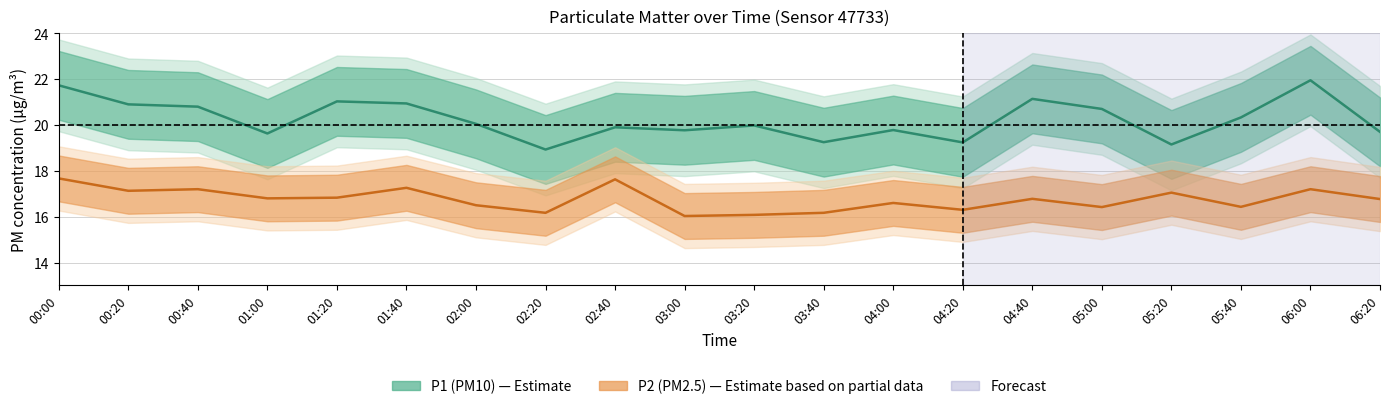

How many values in the P1 series exceed 20?

10